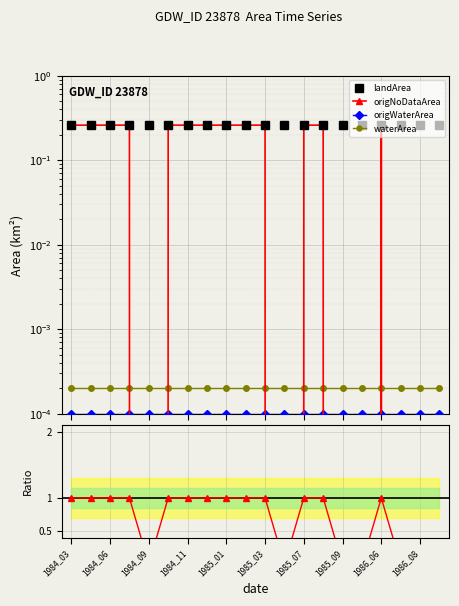

At how many categories does at least one series exceed 0?

20